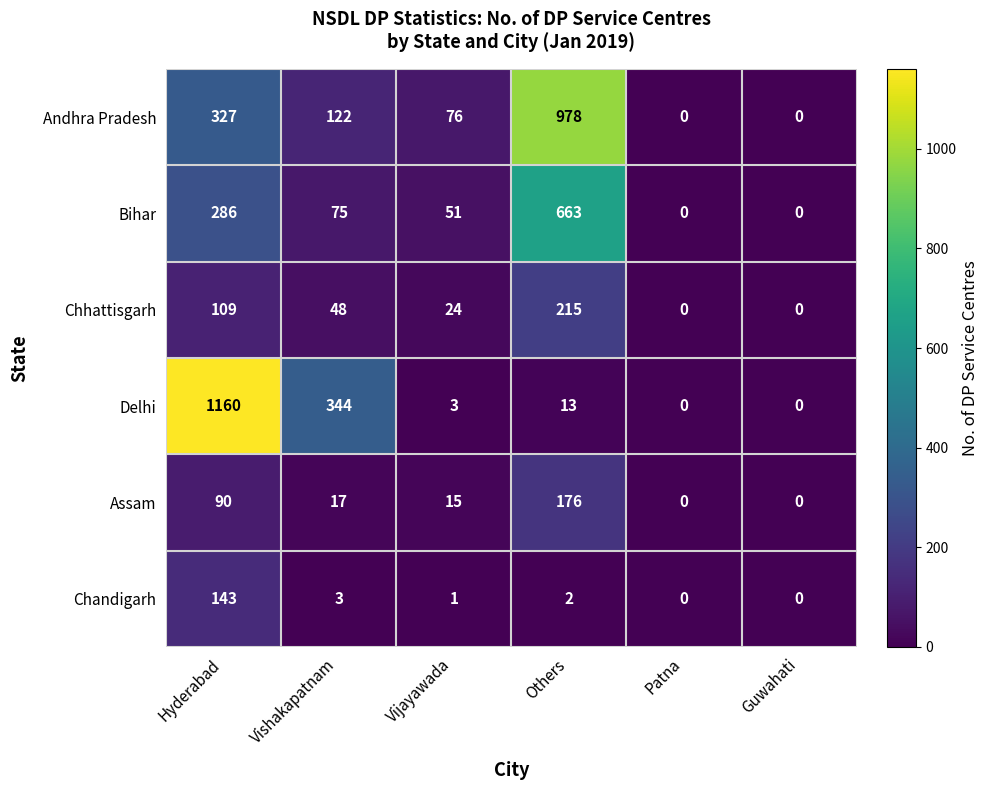

What is the sum of the Chandigarh values at Vijayawada and Vishakapatnam?

4